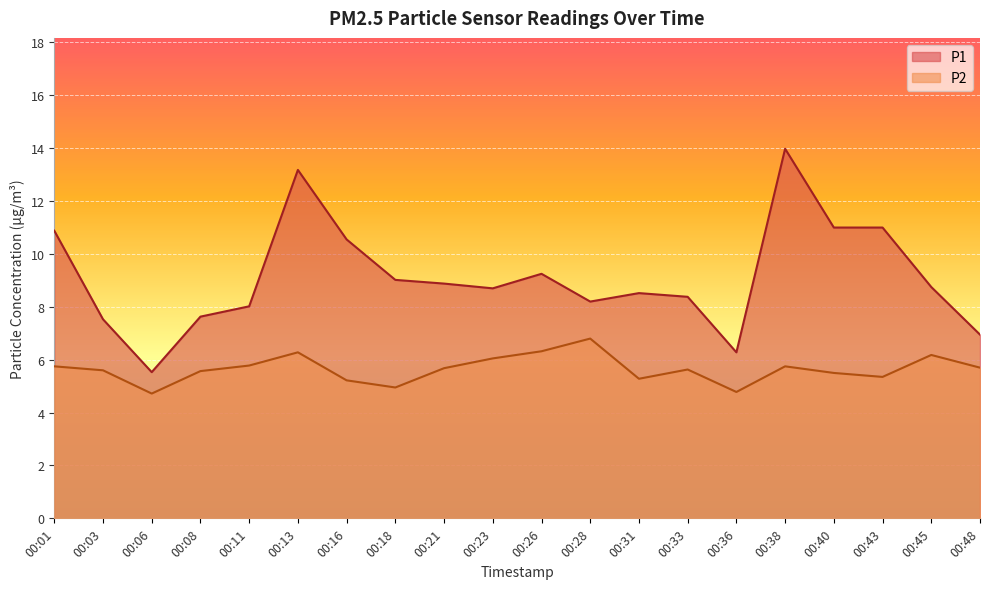

At which category does P1 reach its first local valley?

00:06